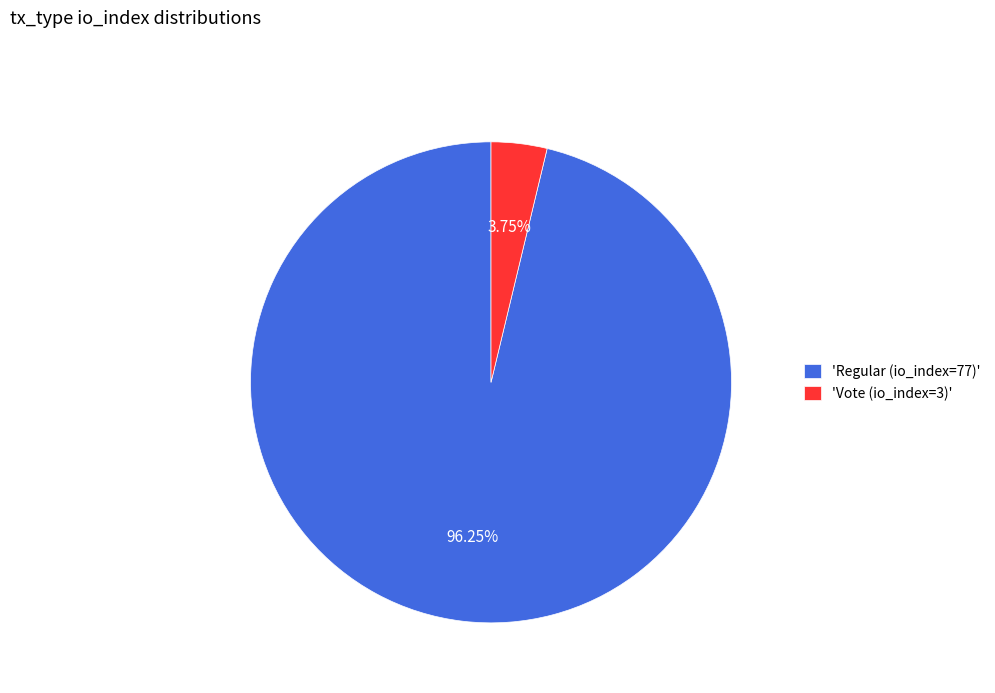

Which has a higher value, 'Regular (io_index=77)' or 'Vote (io_index=3)'?

'Regular (io_index=77)'